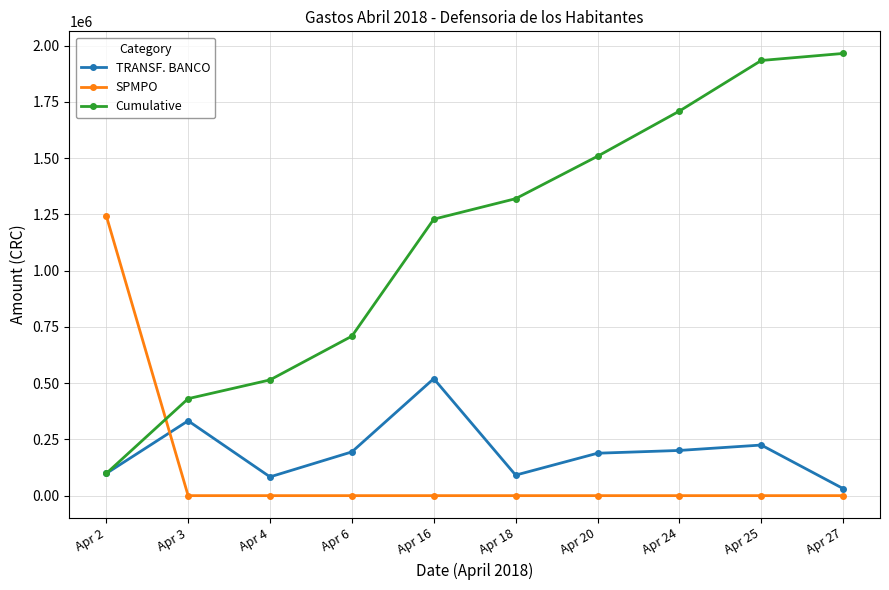

Which category has the highest value in the TRANSF. BANCO series?

Apr 16